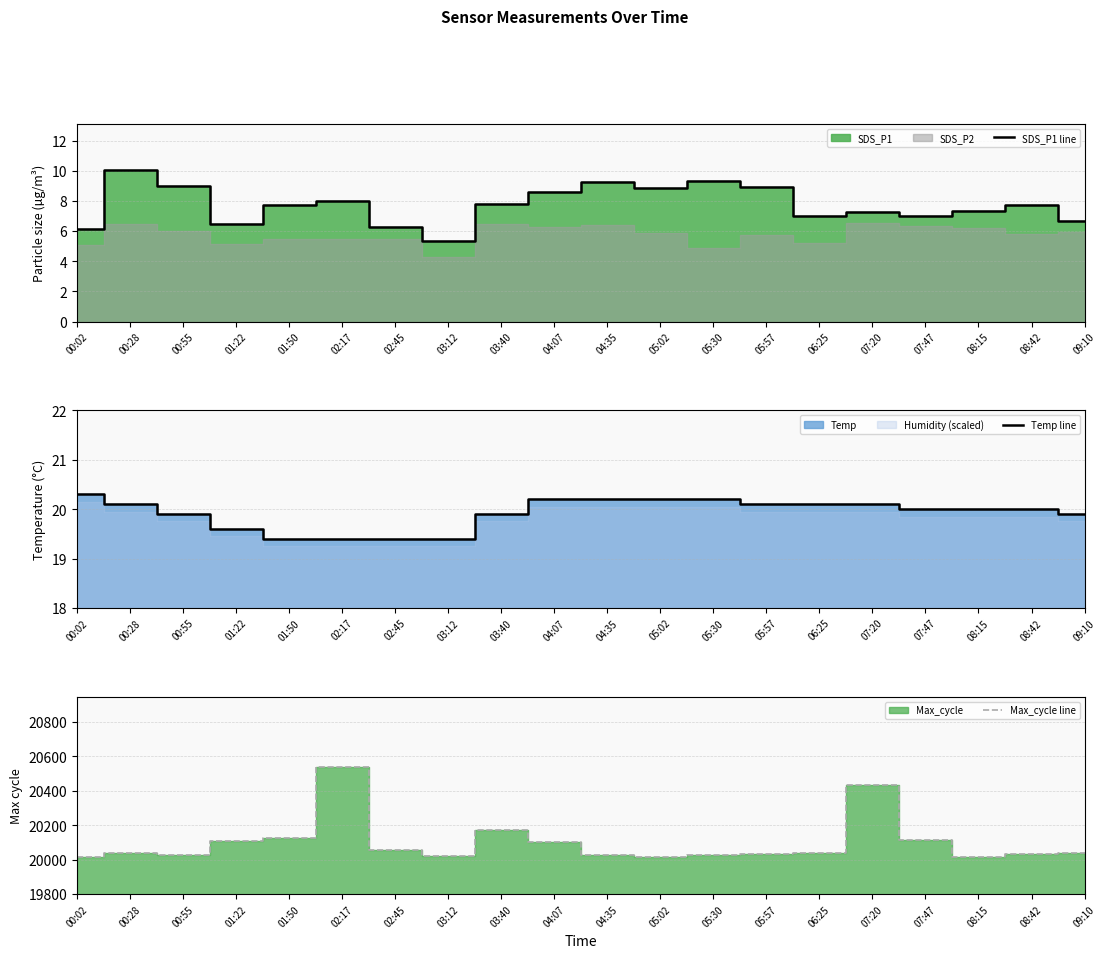

Read the Temp line value at 03:12.

19.4